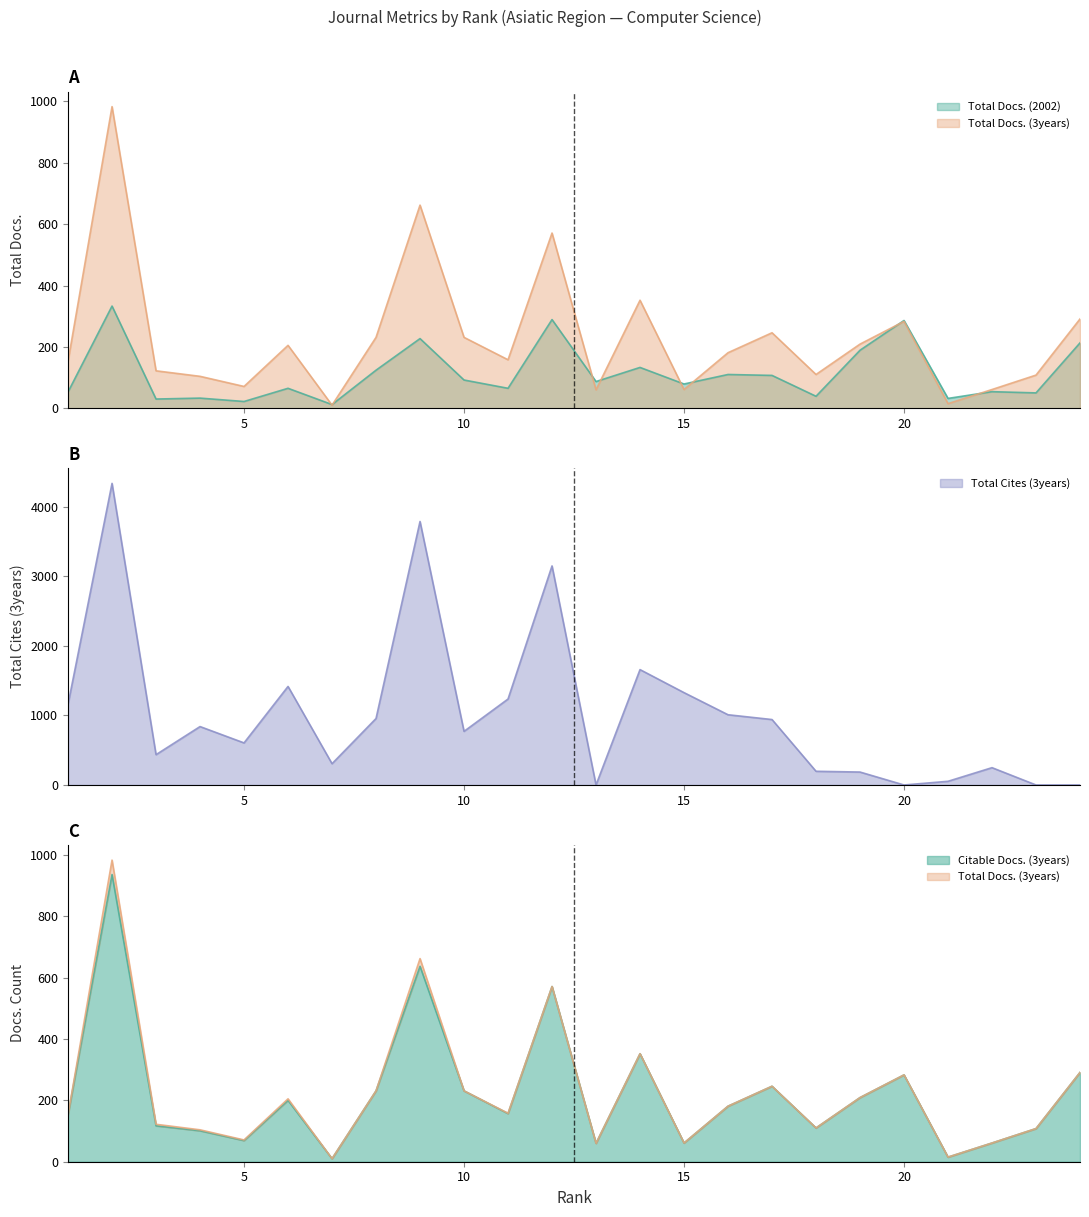

Reading left to right, extract all data points from this chart.

Total Docs. (2002): 53	333	30	33	22	65	12	124	227	92	65	289	87	133	79	110	107	39	189	286	32	54	50	213
Total Docs. (3years): 153	983	122	104	71	205	10	231	662	231	158	571	60	352	61	181	246	110	209	283	15	61	108	291
Total Cites (3years): 1160	4337	436	840	605	1417	306	956	3789	771	1236	3150	0	1659	1328	1010	941	197	186	0	53	249	0	0
Citable Docs. (3years): 153	936	117	101	69	200	10	231	637	231	157	571	60	352	61	181	246	110	209	283	15	61	108	291